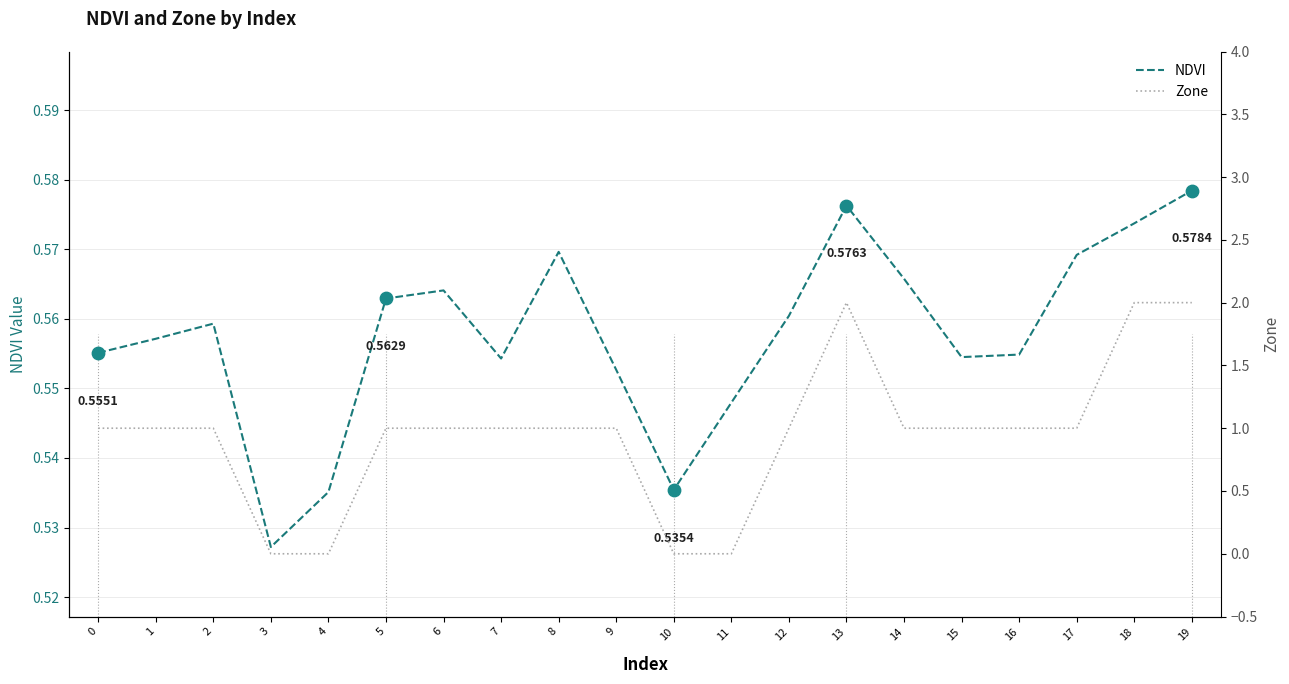

Which series has the largest Y range (max minus min)?

Zone